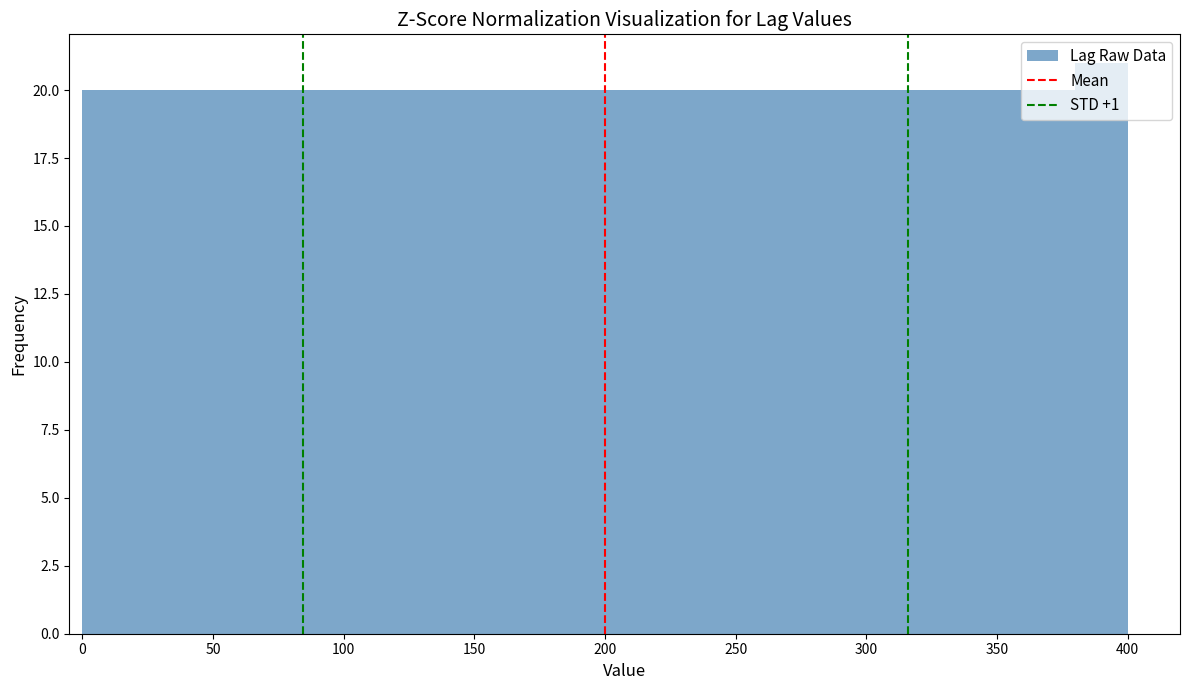

How tall is the bar that spans 160 to 180 on the x-axis? The values are not printed on the chart, so give them approximately, as read against the axis.

20